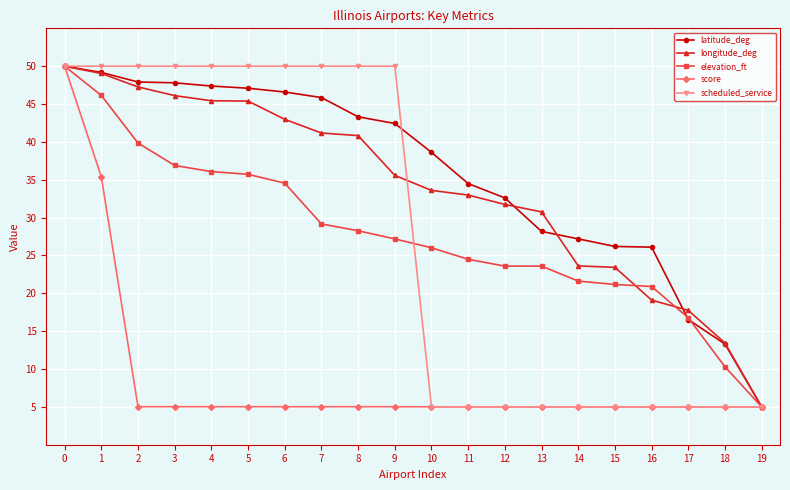

The longitude_deg series shows 31.7 at 12. True or false?

True